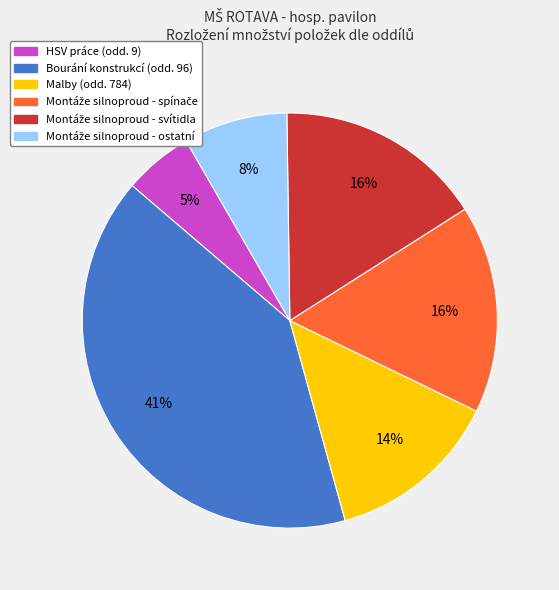

Does any single category account for the majority?

No